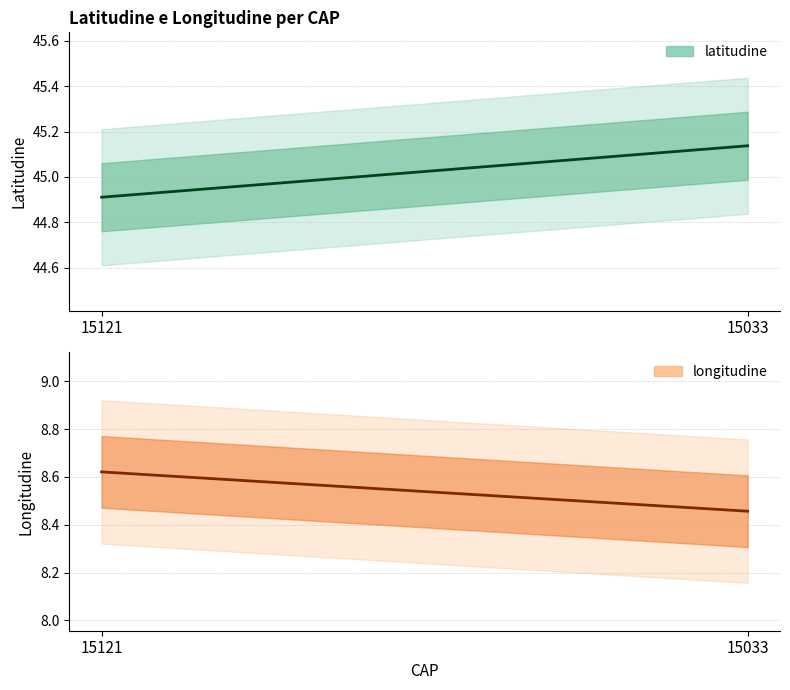

How many latitudine values are between 44 and 45?

1